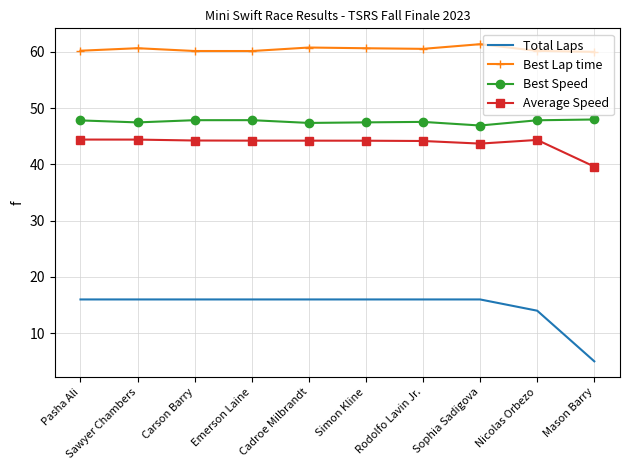

What is the lowest value of the Best Speed series?

46.9